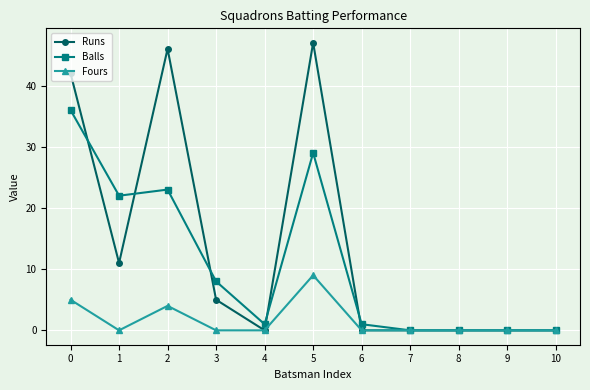

Which series changed the most between 0 and 3?

Runs